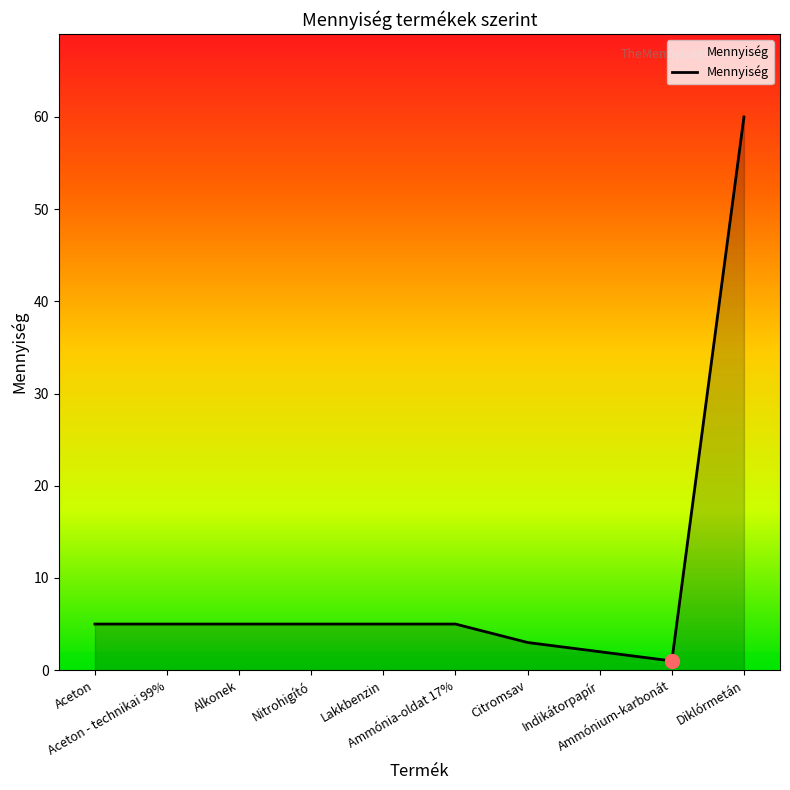

What is the greatest value displayed?

60